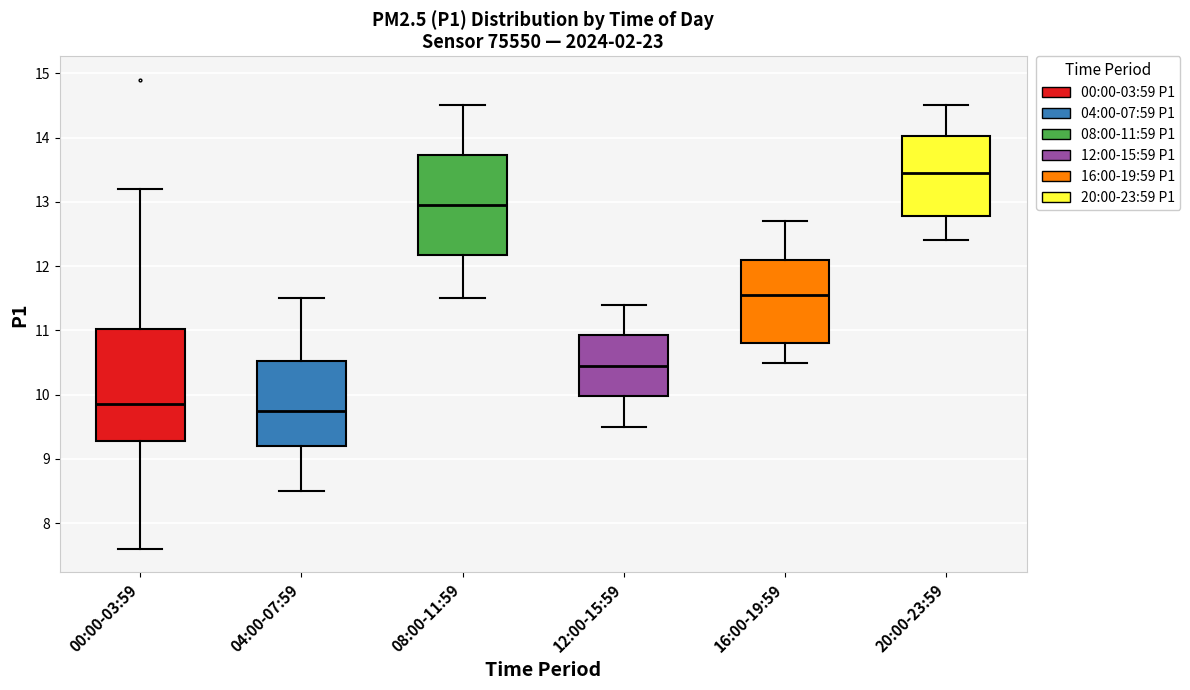

Where does the median line of the box for 16:00-19:59 sit on the y-axis? The values are not printed on the chart, so give them approximately, as read against the axis.

11.6